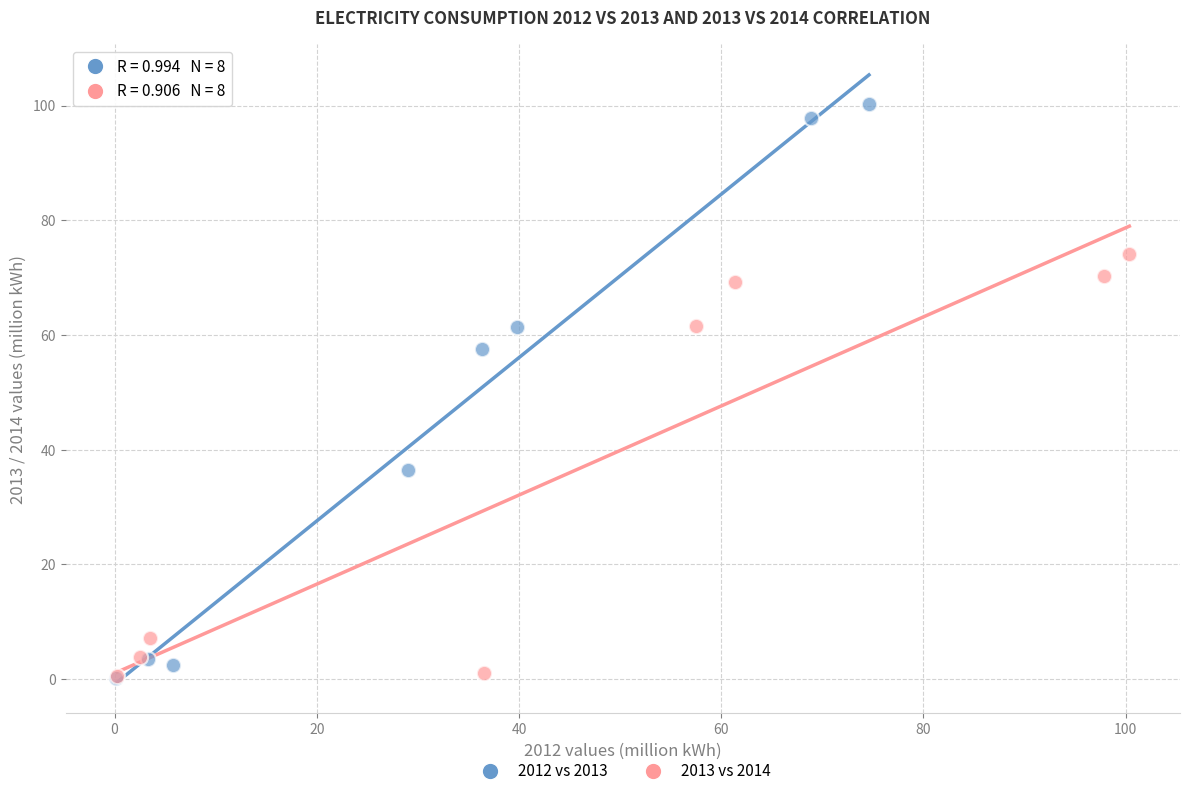

Which series reaches the maximum Y coordinate?

2012 vs 2013